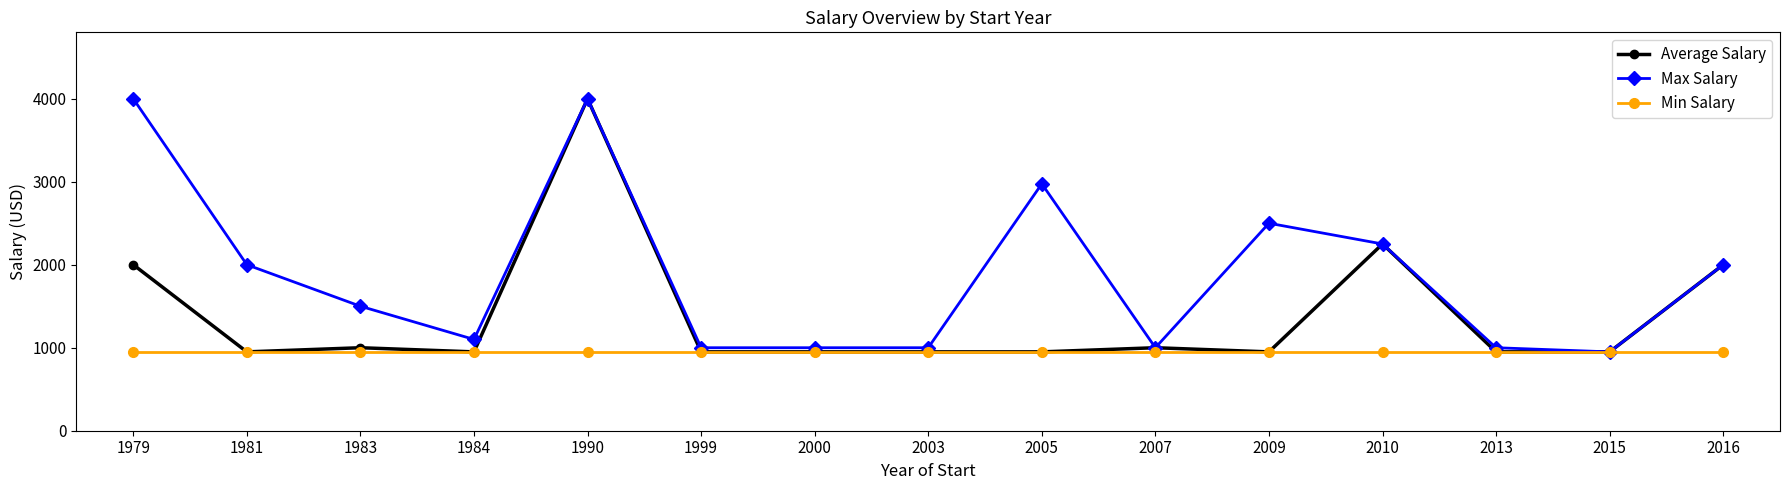

Between 2000 and 2005, which series saw the biggest shift?

Max Salary